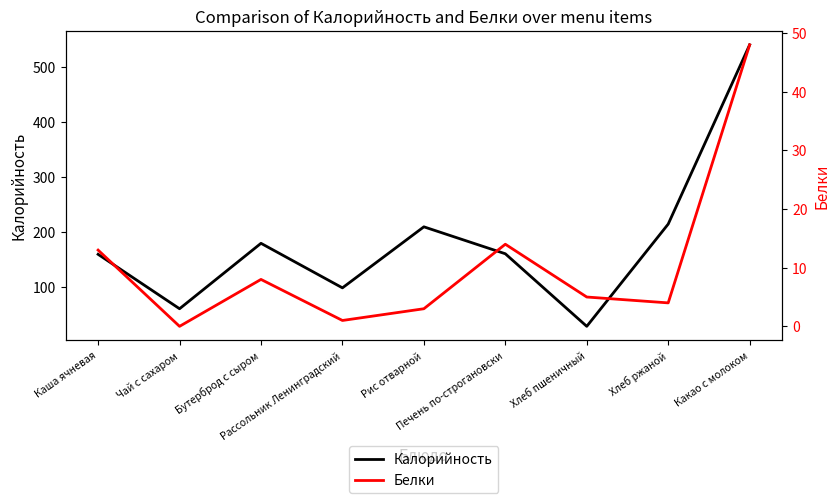

Rank the series at Хлеб пшеничный from highest to lowest value.

Калорийность, Белки